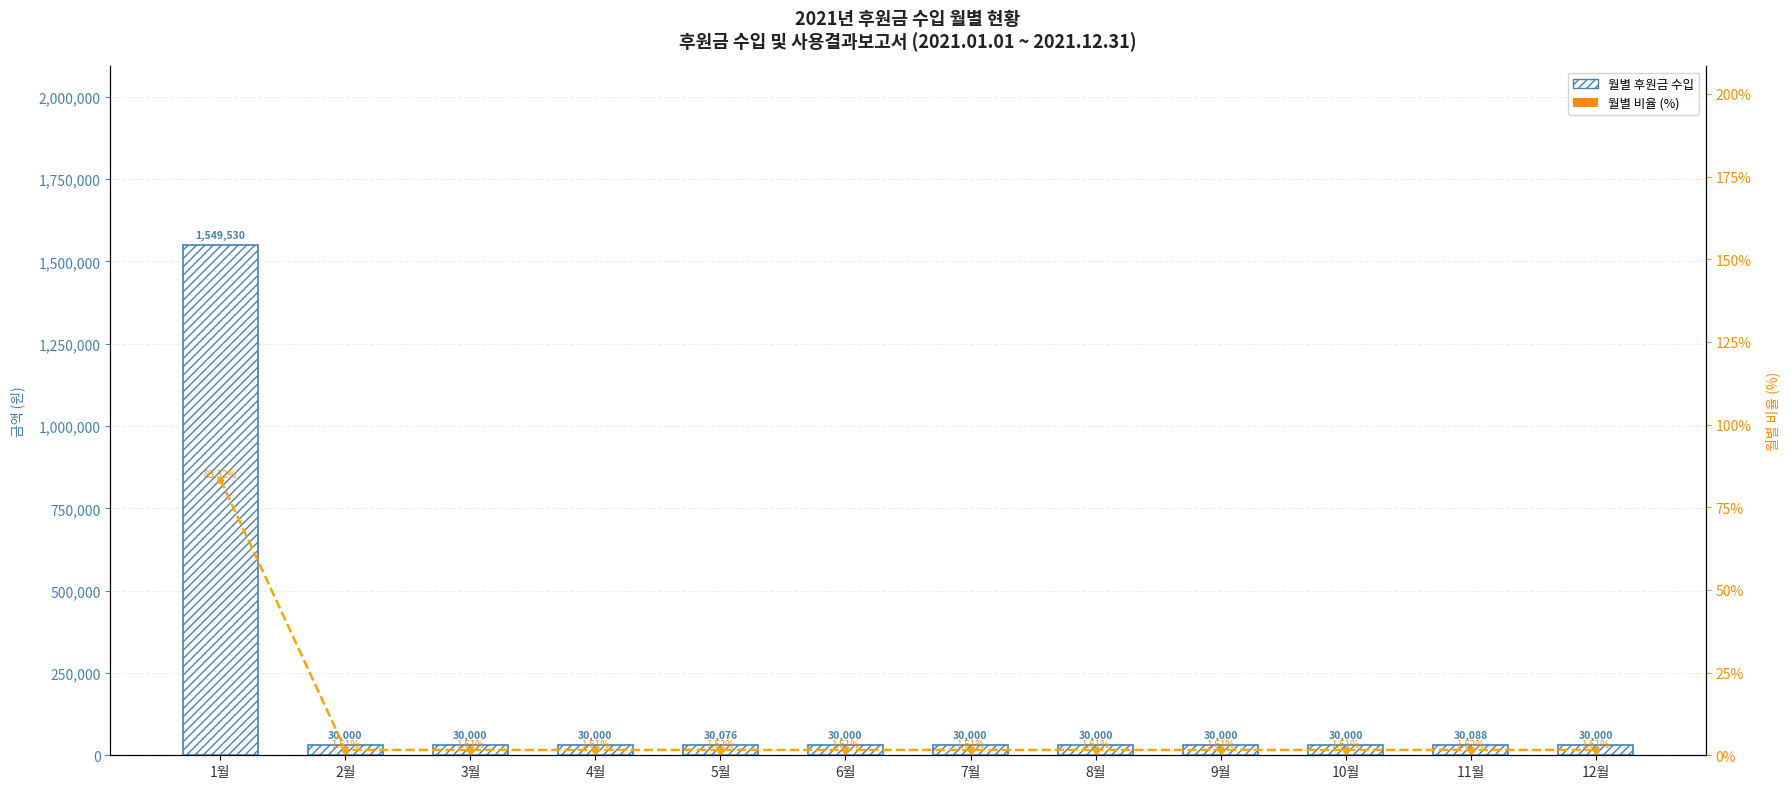

Reading left to right, what are all the values shown in this chart?

월별 후원금 수입: 1월=1549530.0	2월=30000.0	3월=30000.0	4월=30000.0	5월=30076.0	6월=30000.0	7월=30000.0	8월=30000.0	9월=30000.0	10월=30000.0	11월=30088.0	12월=30000.0
월별 비율 (%): 1월=83.3	2월=1.6	3월=1.6	4월=1.6	5월=1.6	6월=1.6	7월=1.6	8월=1.6	9월=1.6	10월=1.6	11월=1.6	12월=1.6